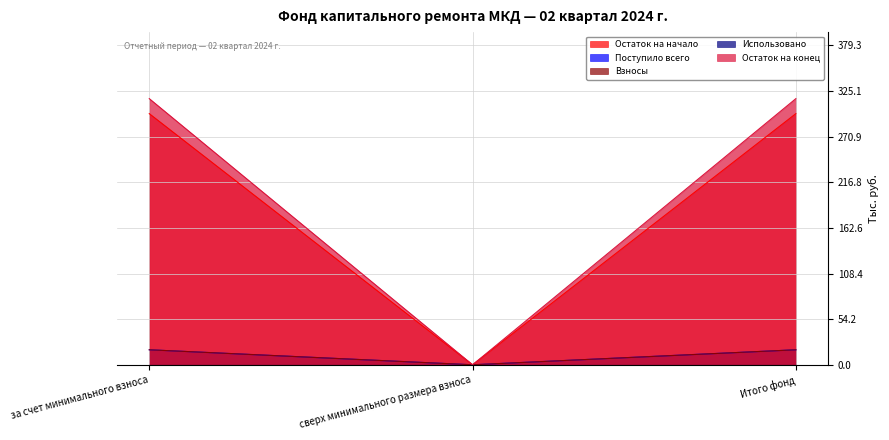

What is the sum of the Поступило всего values at за счет минимального взноса and Итого фонд?

596.6